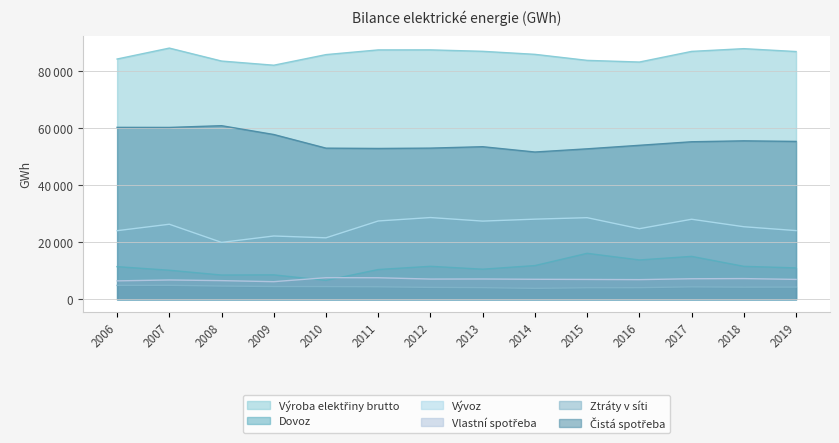

Which series changed the most between 2007 and 2008?

Vývoz